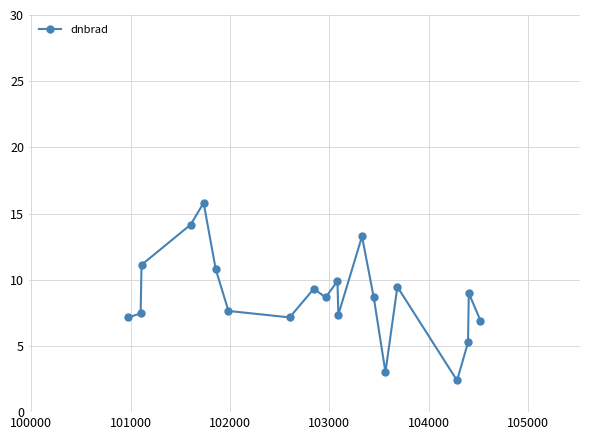

What is the maximum value shown in the chart?

15.8